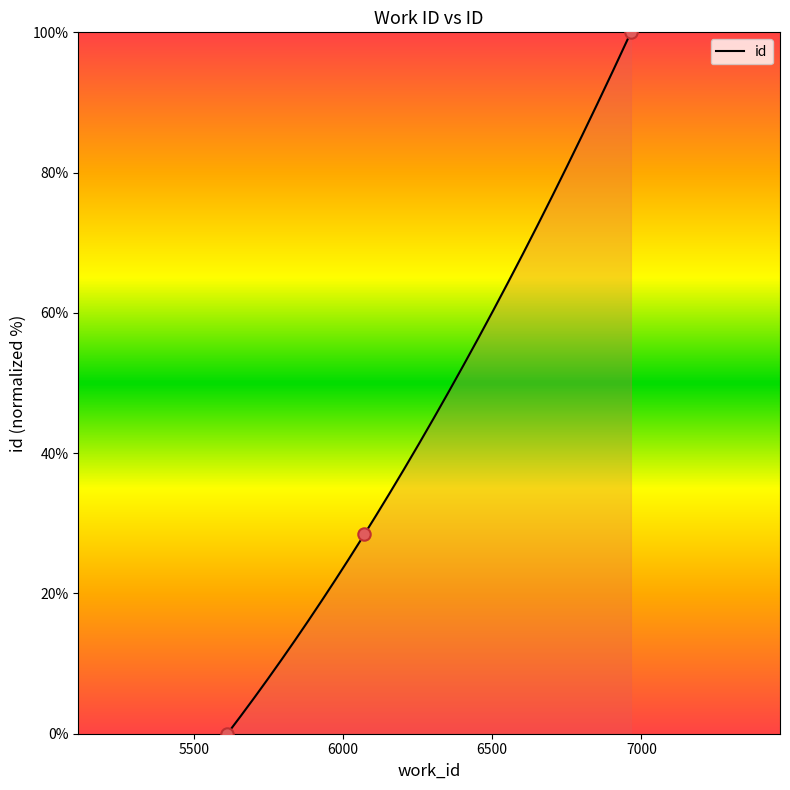

Which has a higher value, 5612 or 6071?

6071